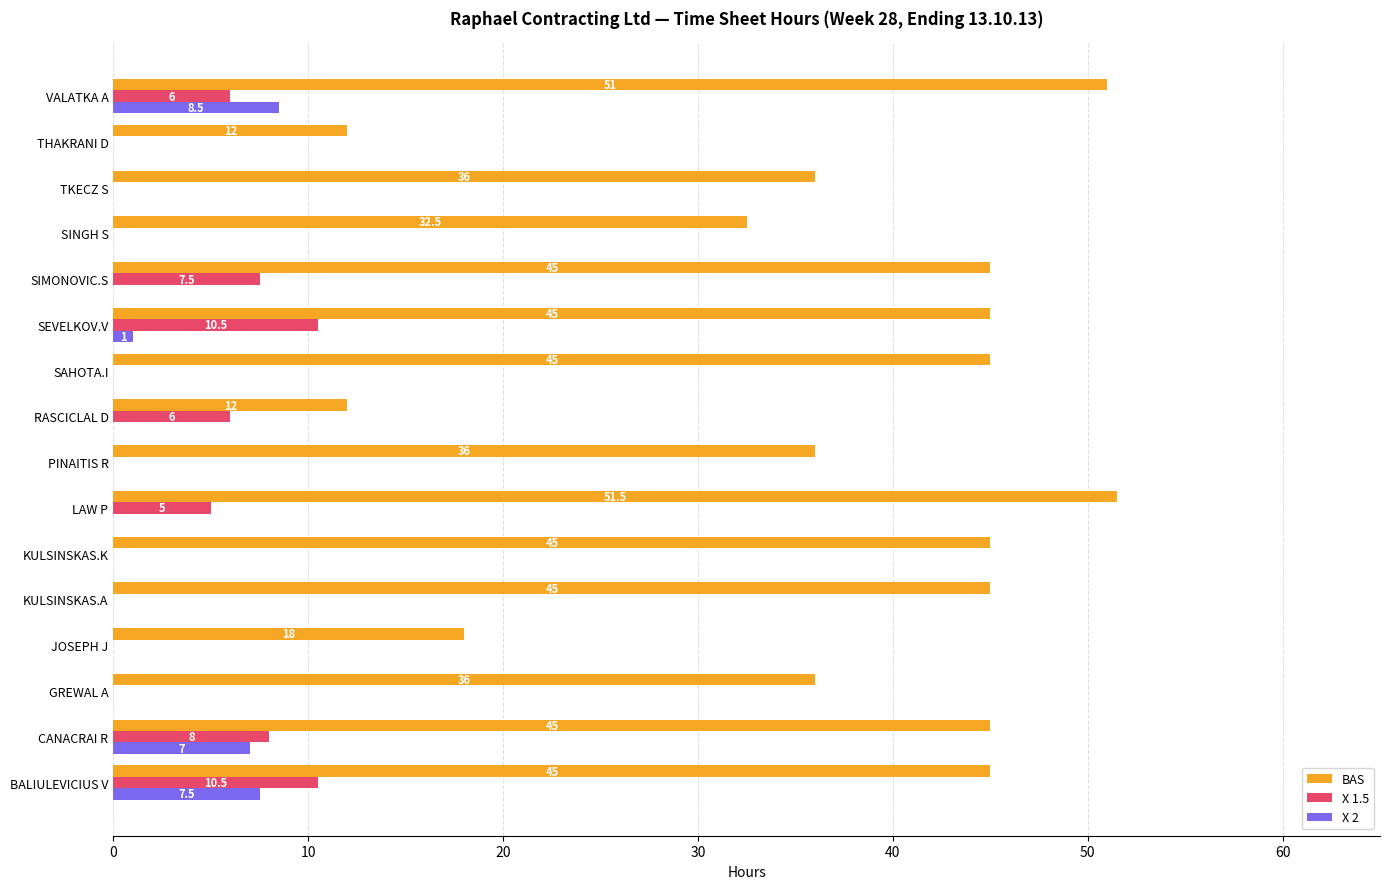

What is the sum of all BAS values?

600.0